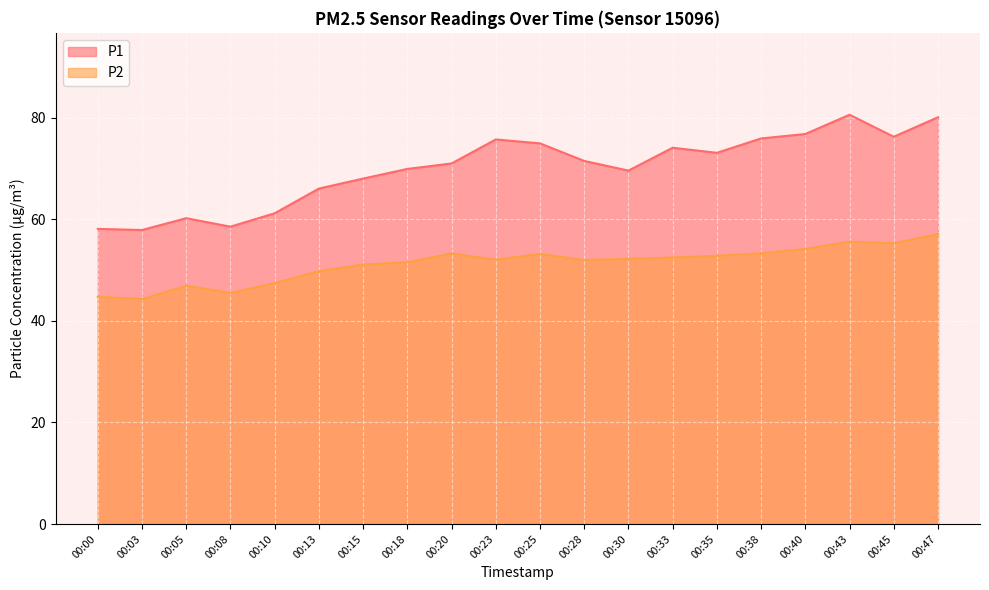

What is the difference between the highest and lowest values at 00:20?

17.7